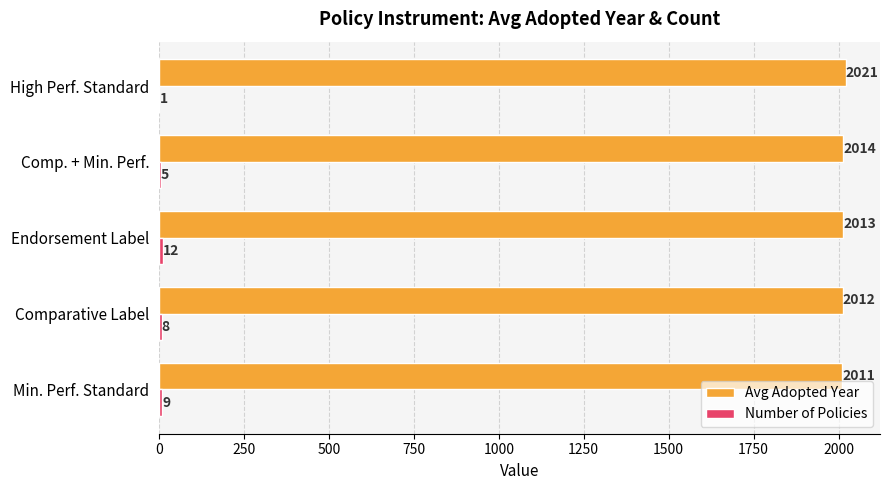

At which category is the sum across all series the highest?

Endorsement Label